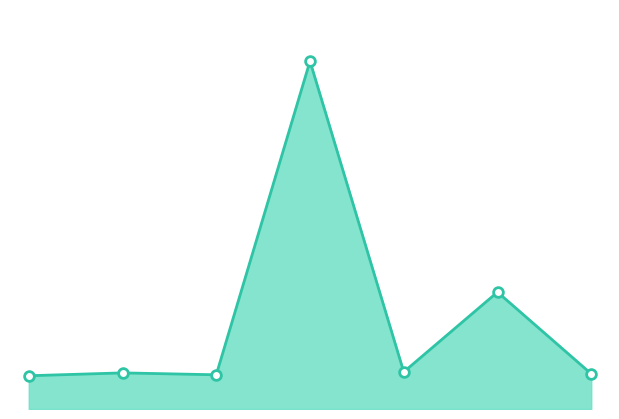

Does the chart have visible grid lines?

No